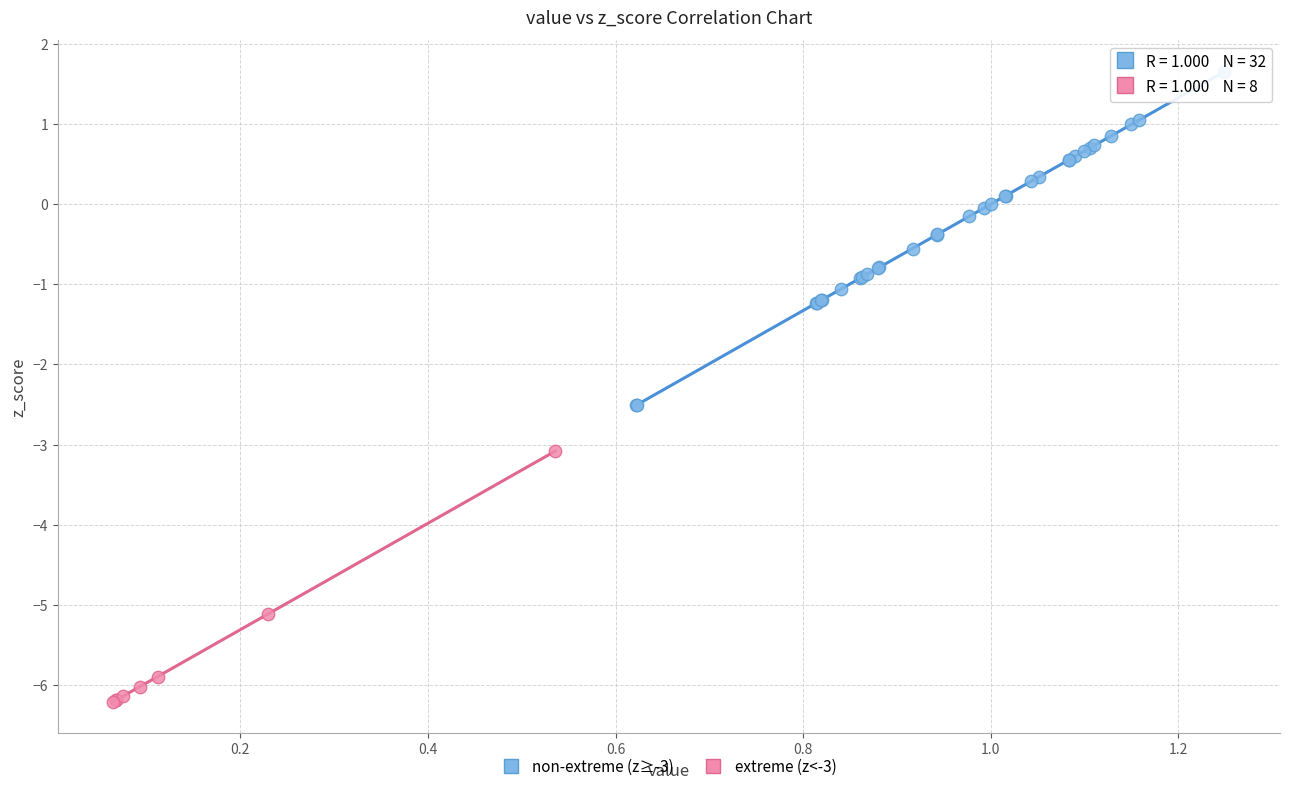

Which series reaches the minimum Y coordinate?

extreme (z<-3)